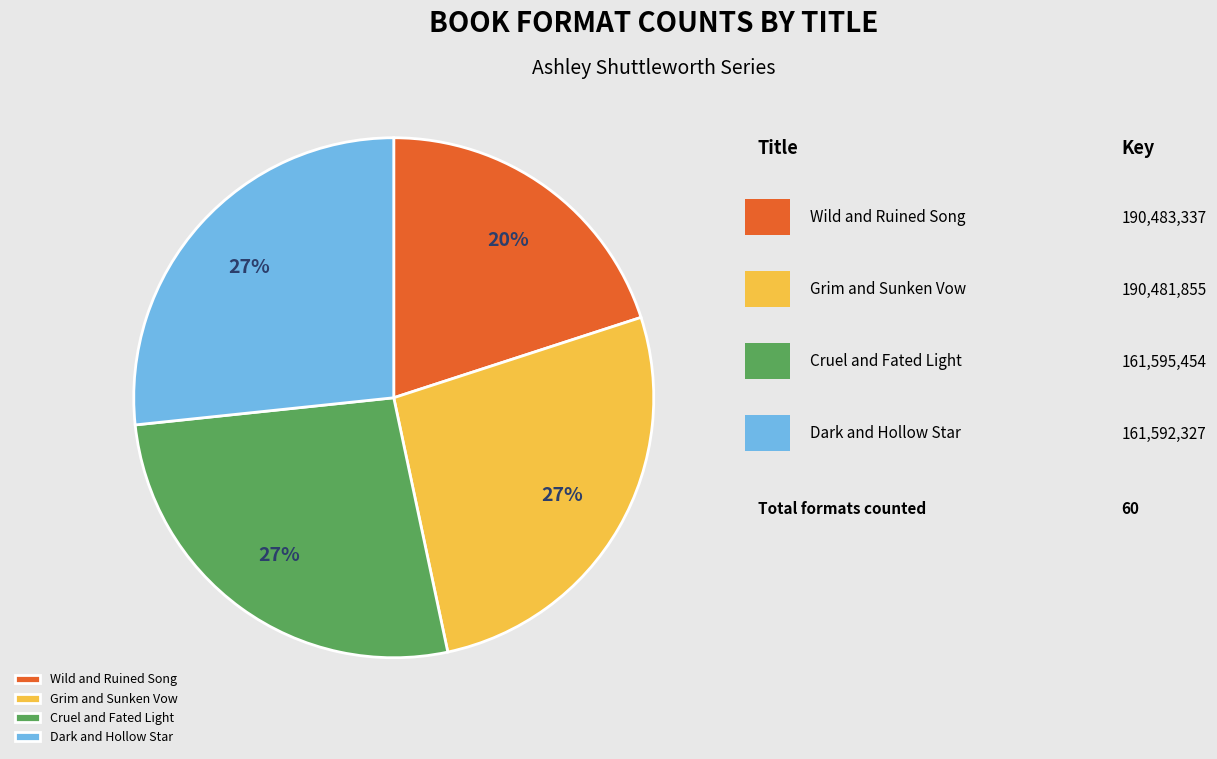

Is it true that Grim and Sunken Vow is 27% of the pie?

True